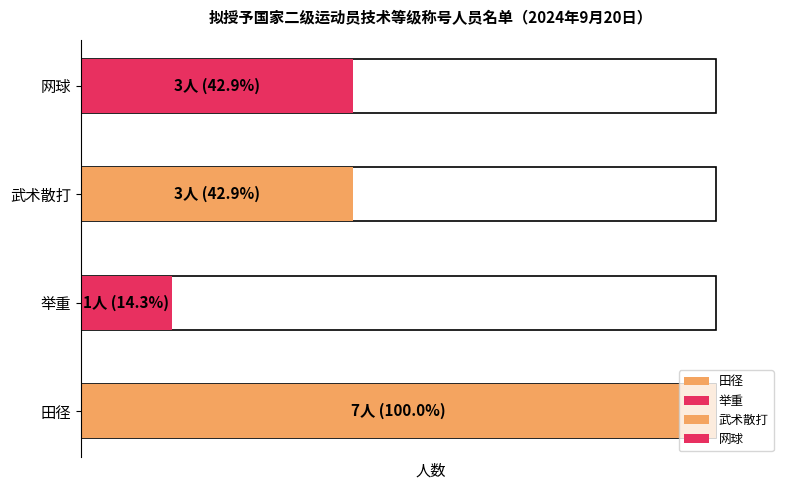

Which series has the widest spread of values?

田径